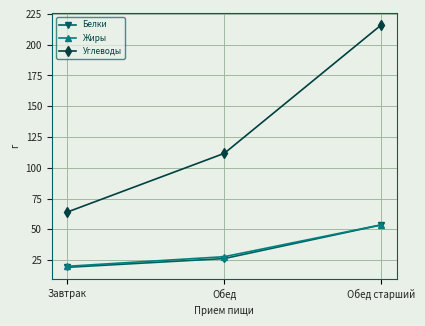

What position from the left is Обед?

2